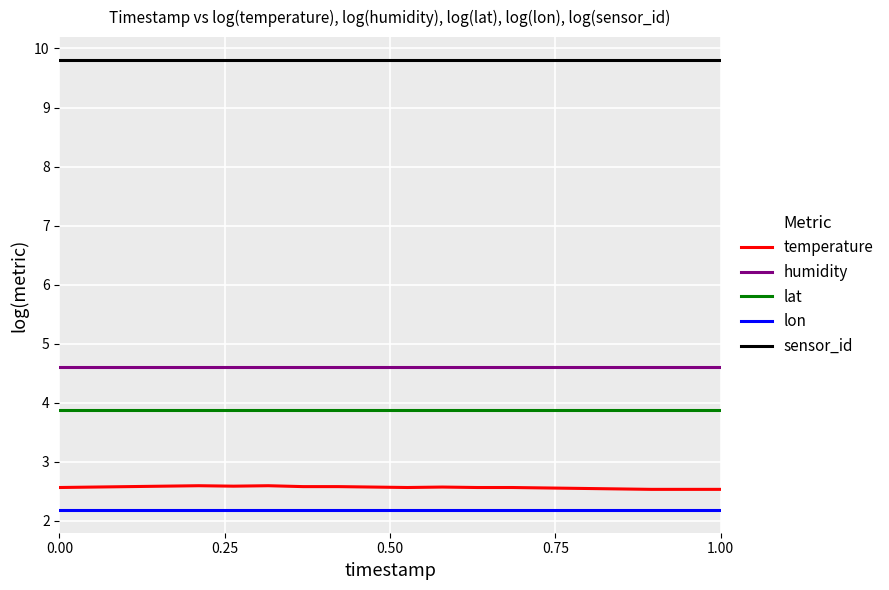

What is the average value of the temperature series?

2.6